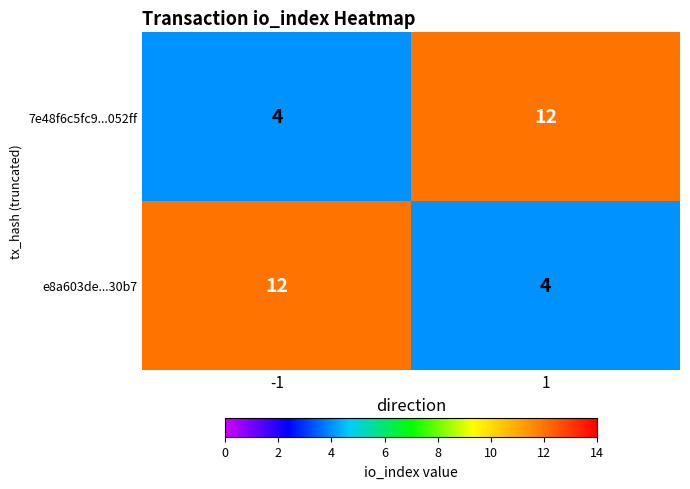

How many data points does each series have?

2